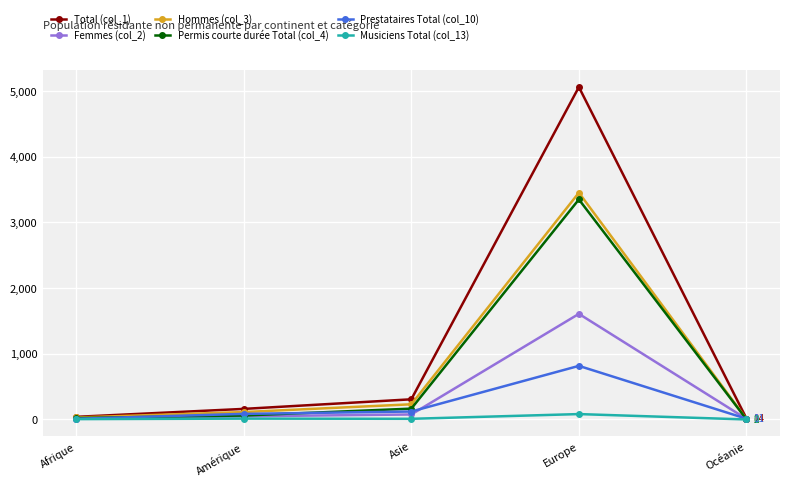

At how many categories does at least one series exceed 2333?

1